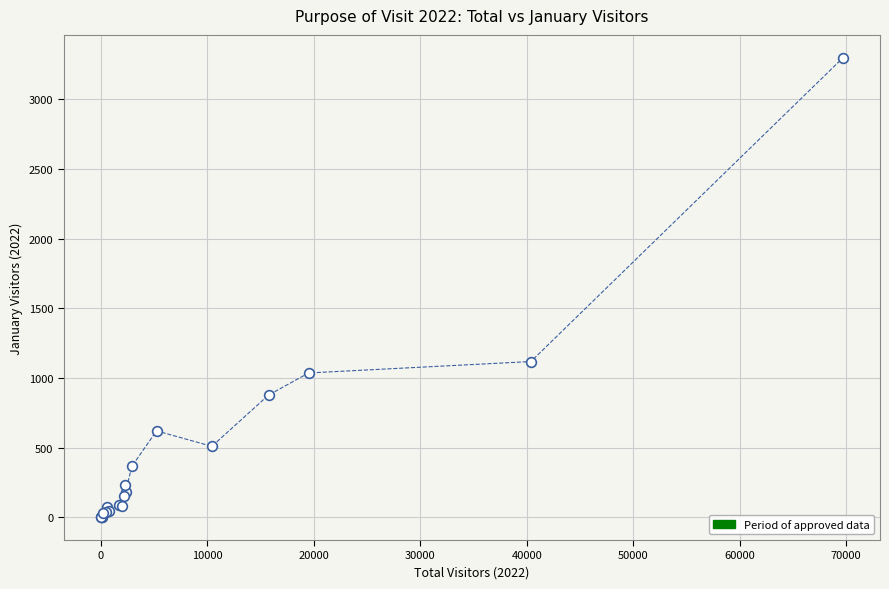

What Y value in the scatter plot is closest to 1650?

1118